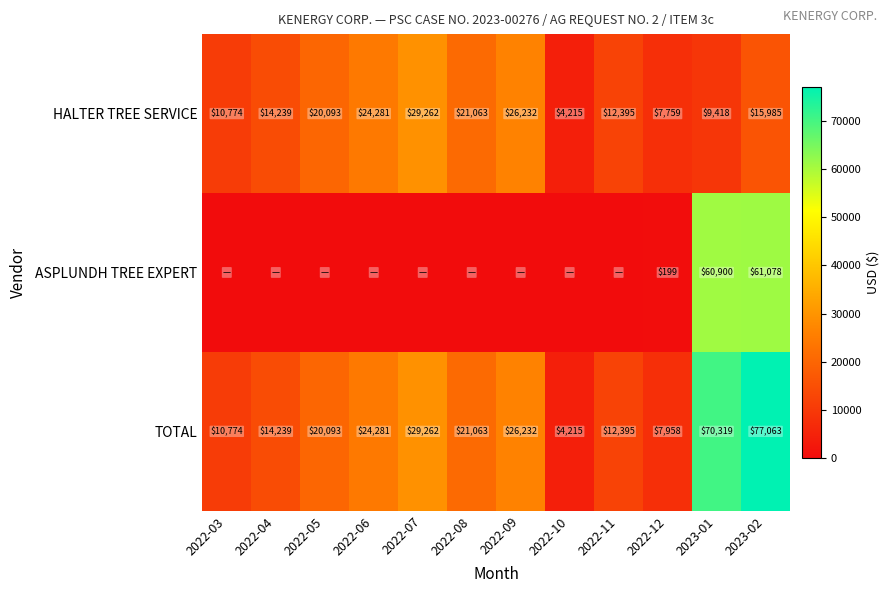

Where is TOTAL nearest to the value 40639?

2022-07